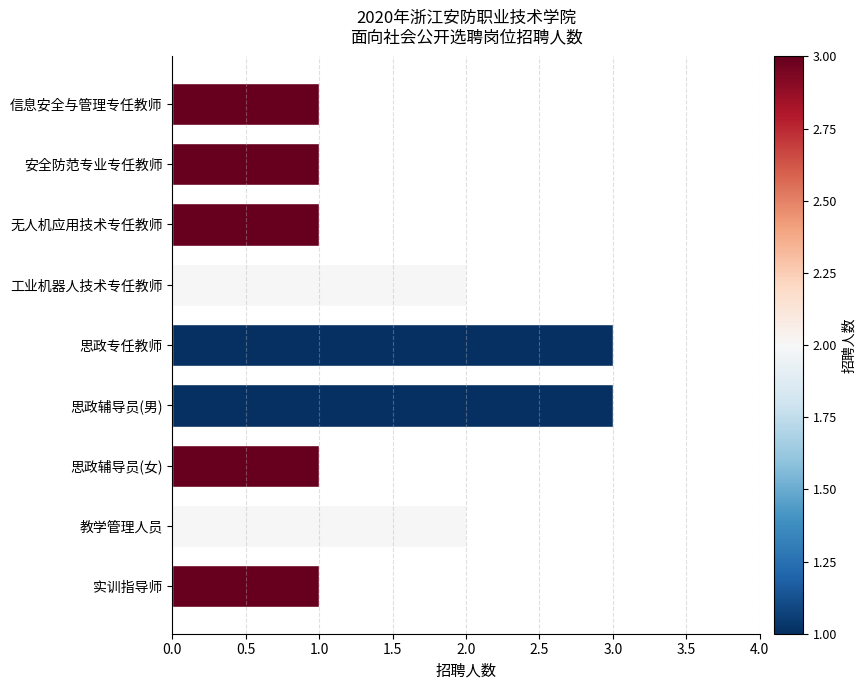

How many categories are shown in the chart?

9